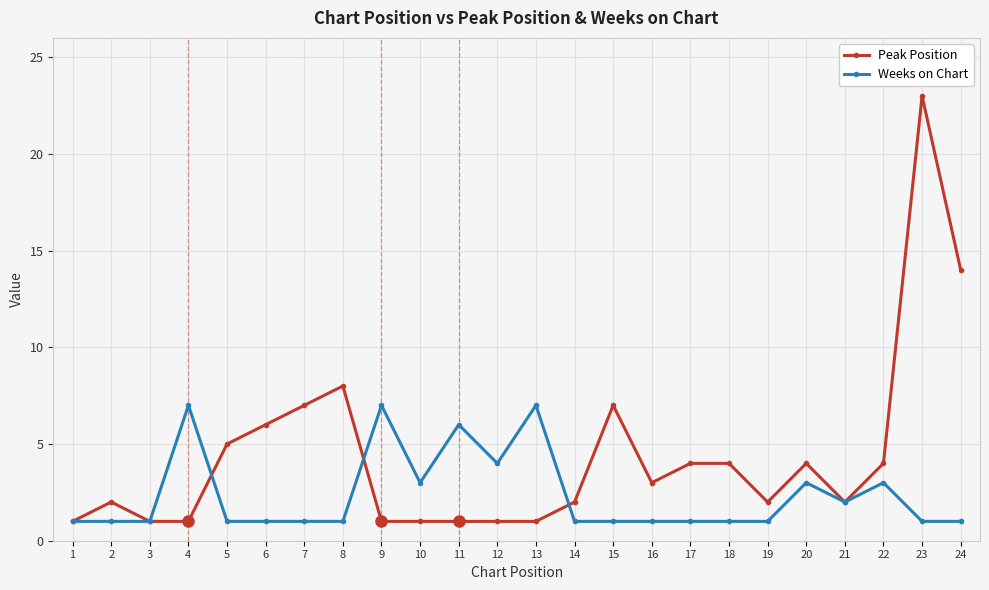

What is the smallest value displayed?

1